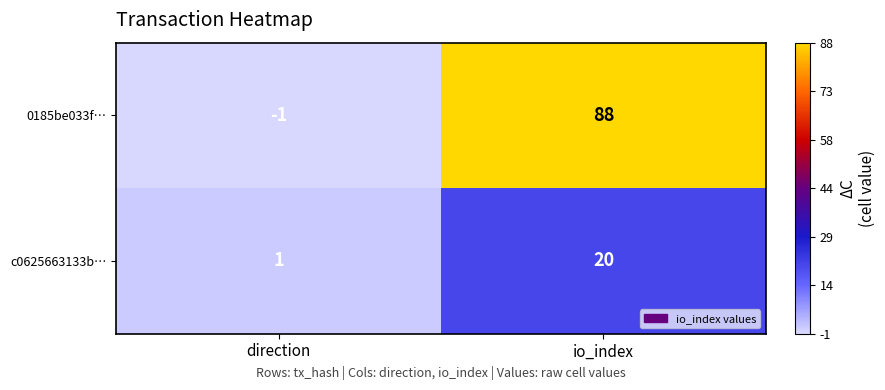

What is the difference between the maximum and minimum values in the 0185be033f… series?

89